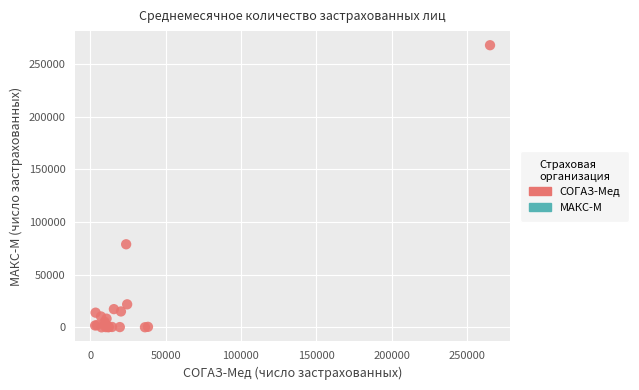

What Y value in the scatter plot is closest to 133927?

78884